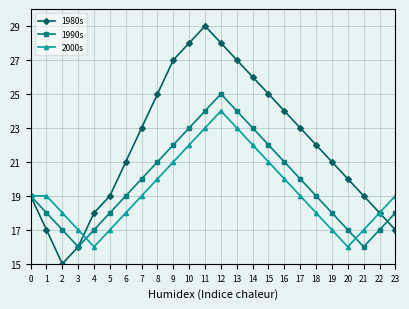

What is the difference between the 1980s values at 5 and 23?

2